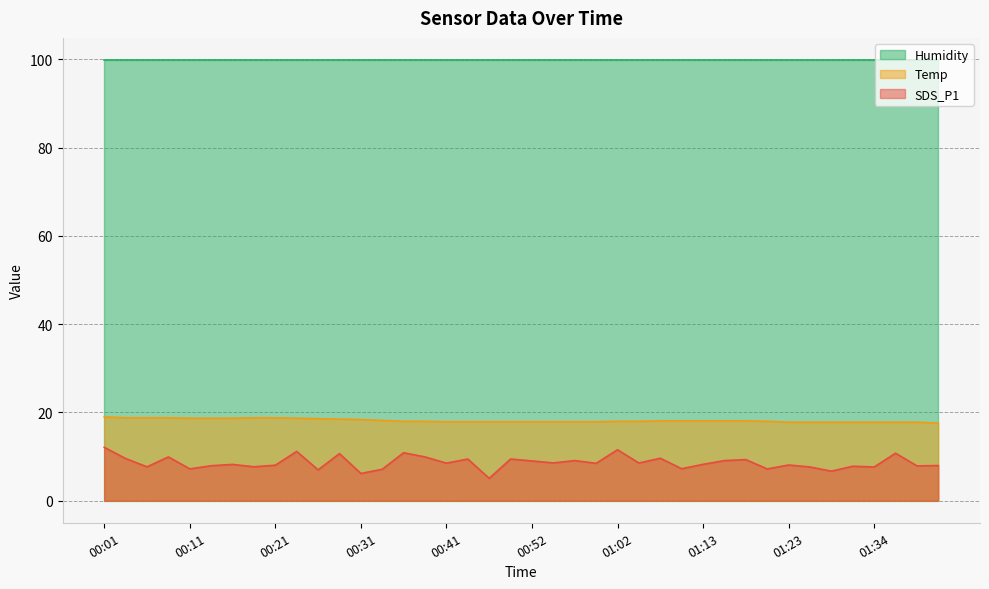

The value of Temp at 00:41 is 31.3. True or false?

False